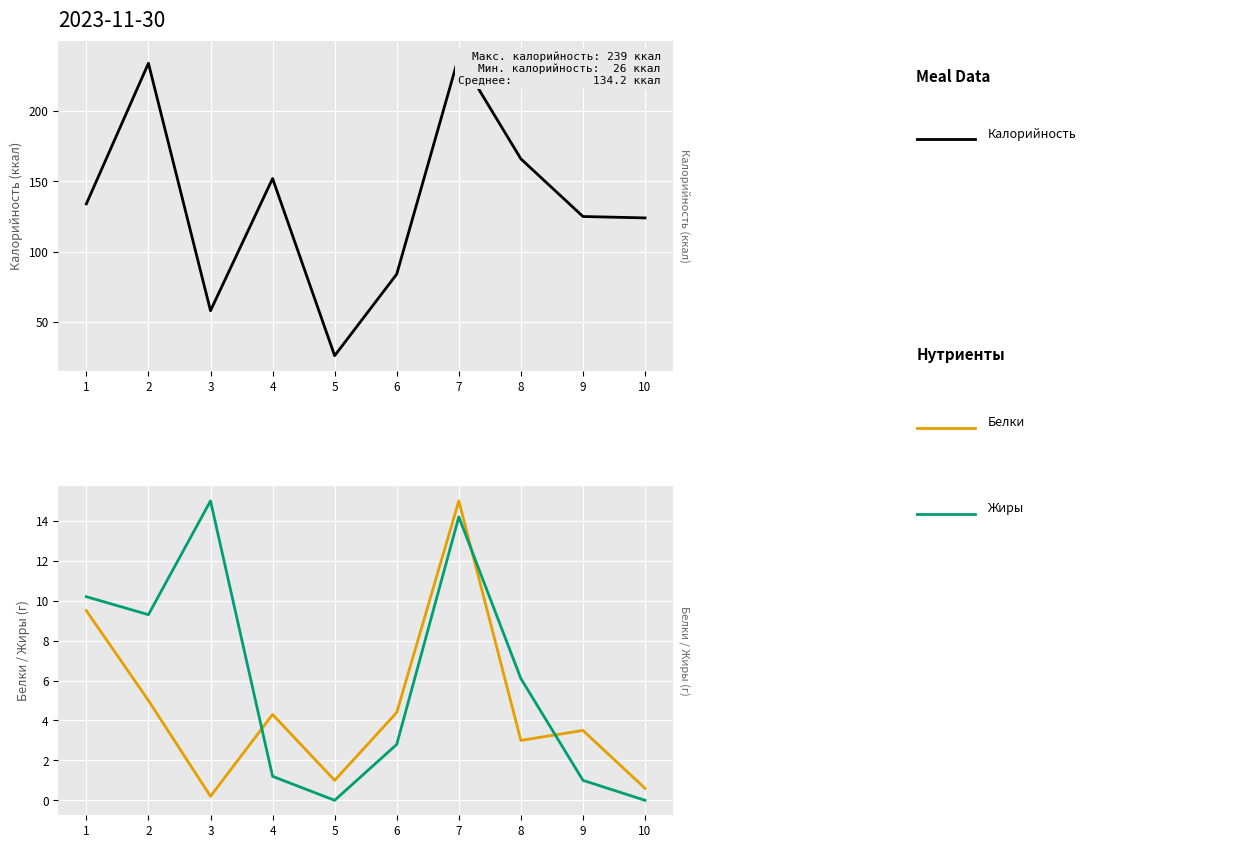

List the series in order of their peak value, lowest first.

Белки, Жиры, Калорийность